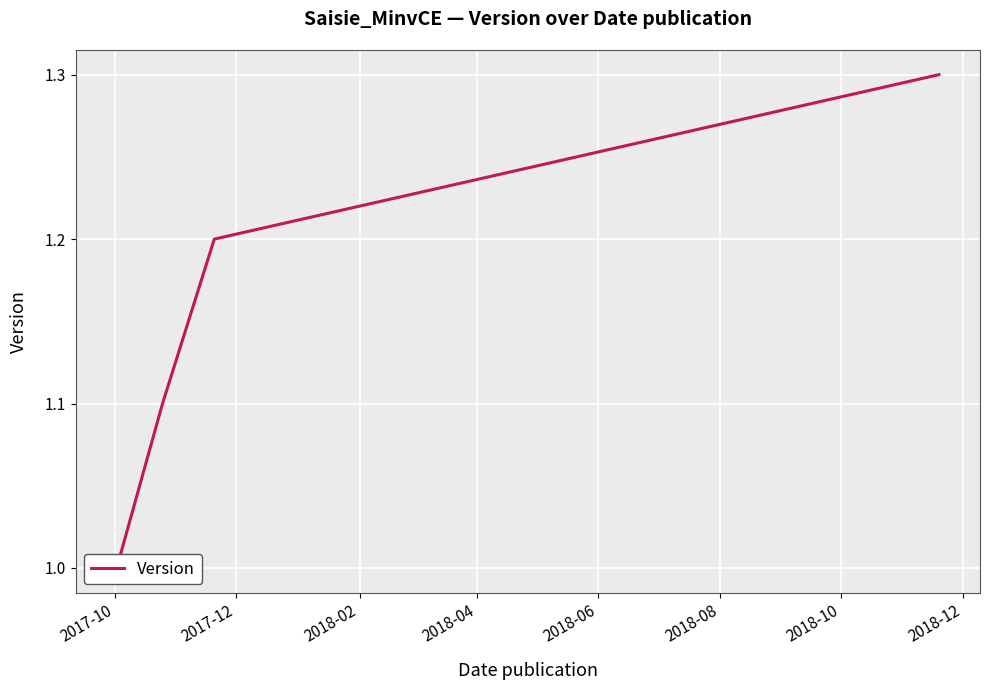

True or false: the data shows 1.8 at 2017-12.

False